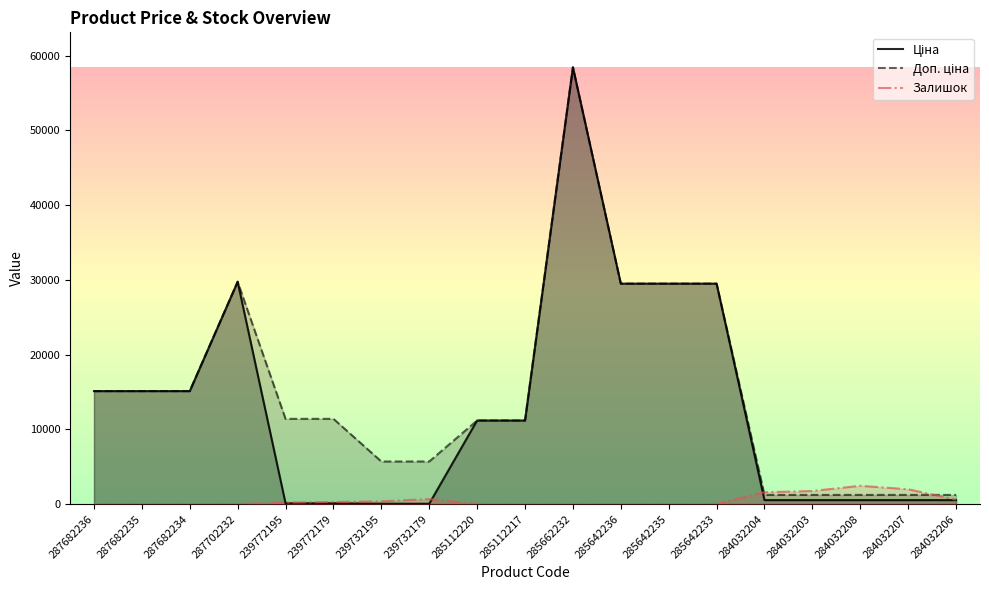

Rank the categories by Ціна value from highest to lowest.

285662232, 287702232, 285642236, 285642235, 285642233, 287682236, 287682235, 287682234, 285112220, 285112217, 284032204, 284032203, 284032208, 284032207, 284032206, 239772195, 239772179, 239732195, 239732179